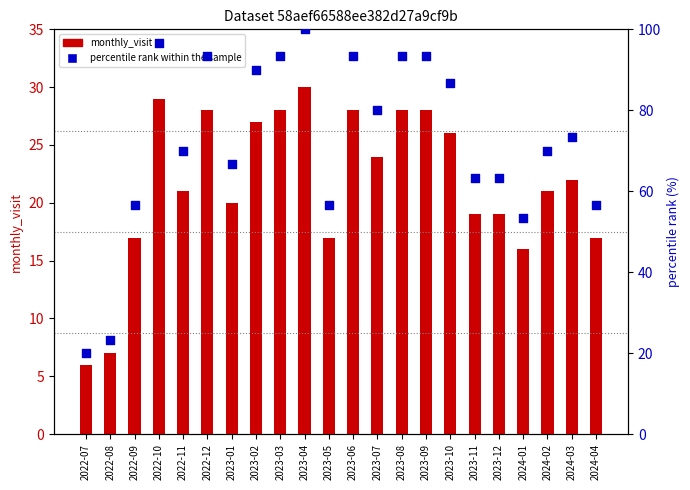

Which series has the largest Y range (max minus min)?

percentile rank within the sample